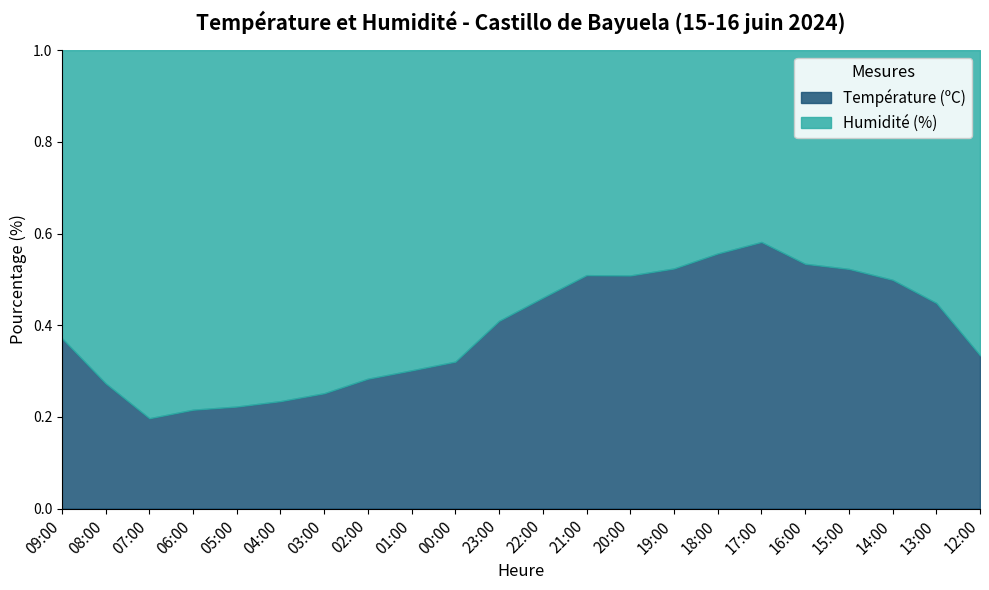

What is the difference between the maximum and minimum values?

0.4